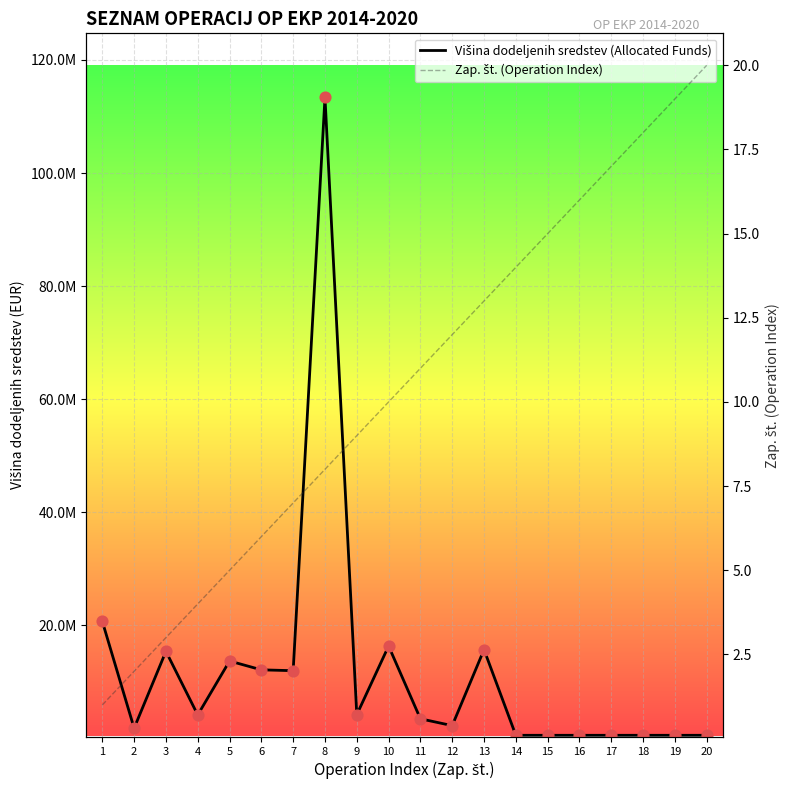

Is the value of Zap. št. (Operation Index) at 4 greater than the value of Višina dodeljenih sredstev (Allocated Funds) at 4?

No